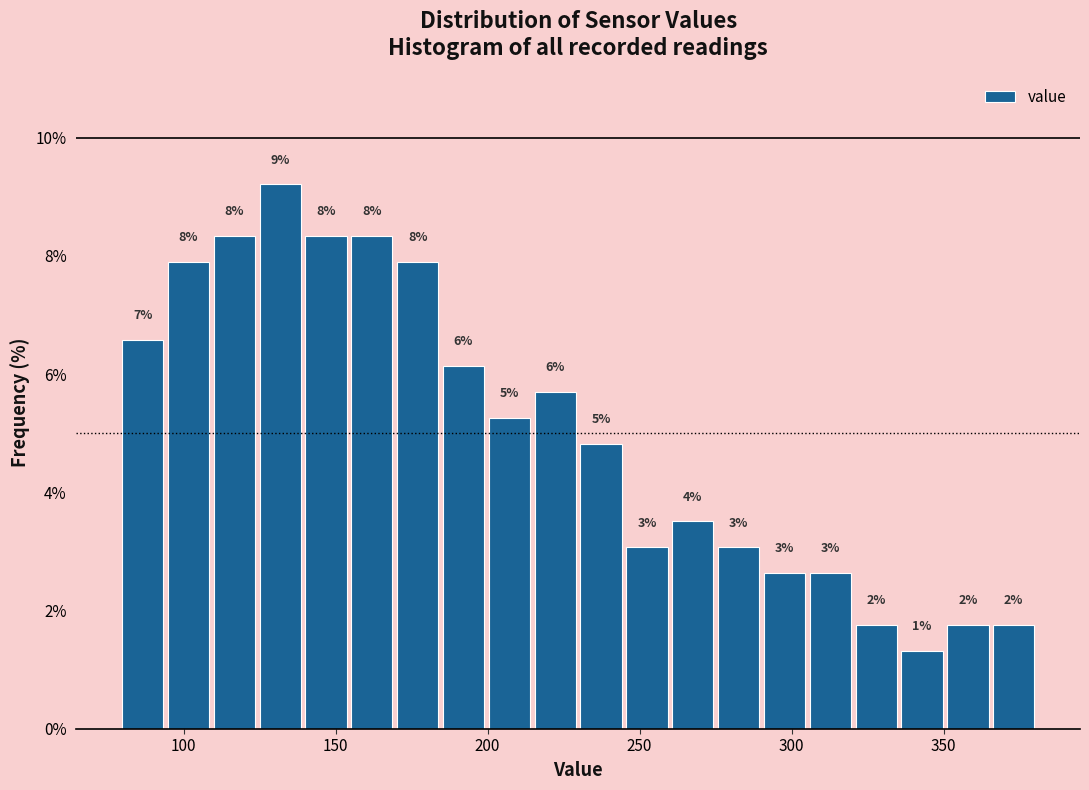

Around what value on the x-axis is the tallest bar? Give the approximate position of its centre, as read against the axis.

130